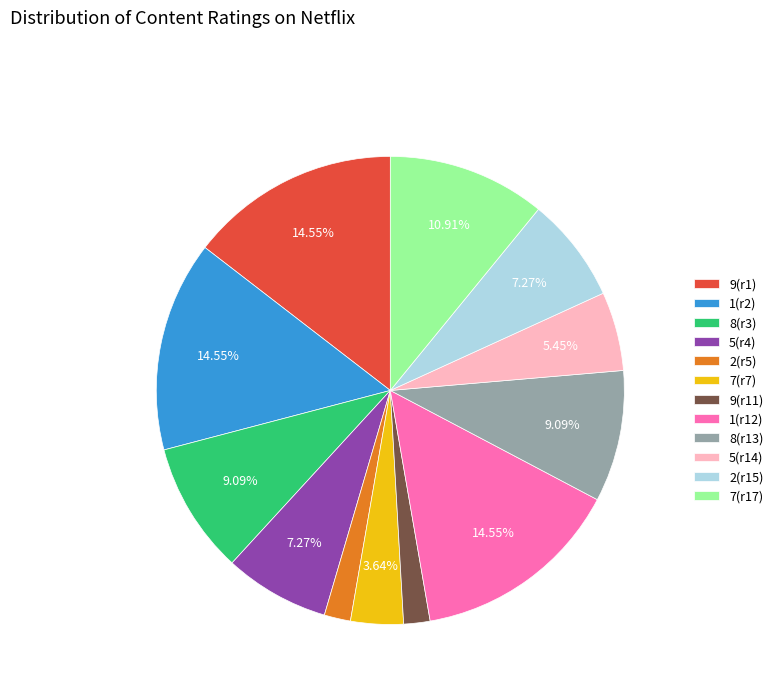

Is the sum of 2(r5) and 1(r2) greater than half?

No